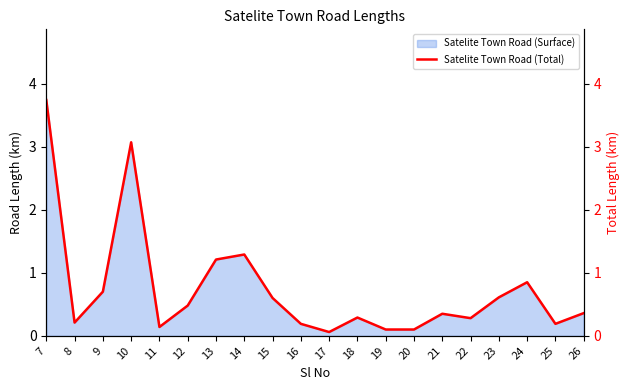

The value at 26 is 0.5. True or false?

False